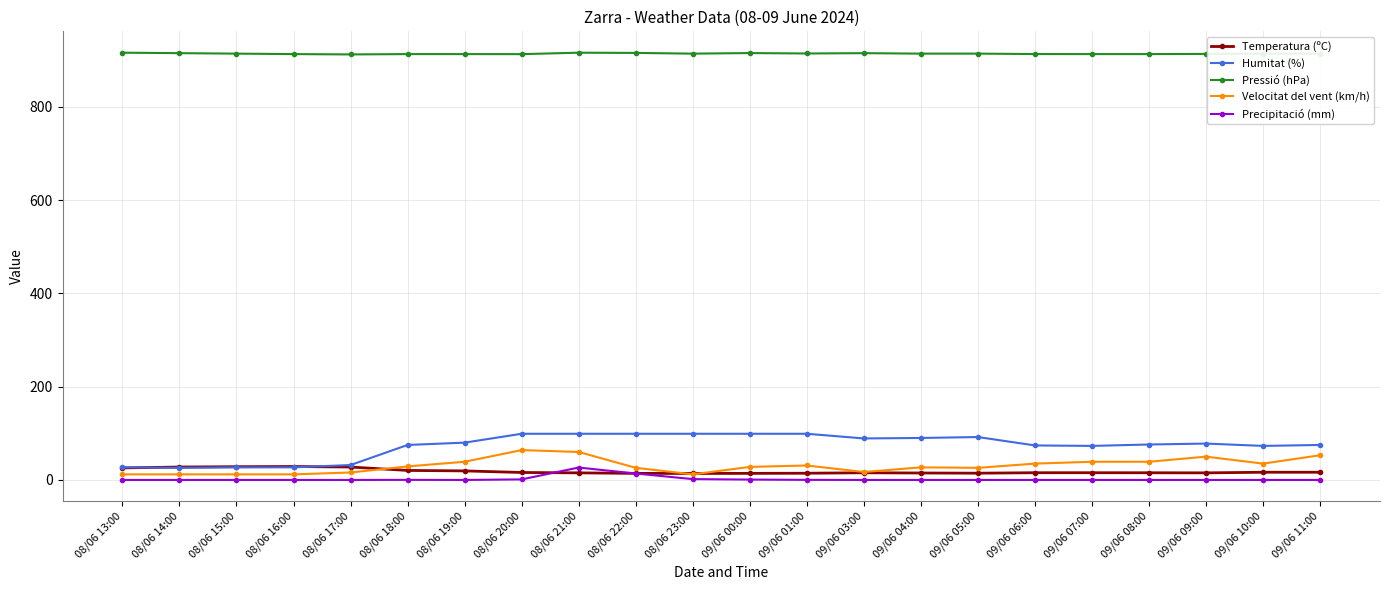

Which series has the largest range (max minus min)?

Humitat (%)